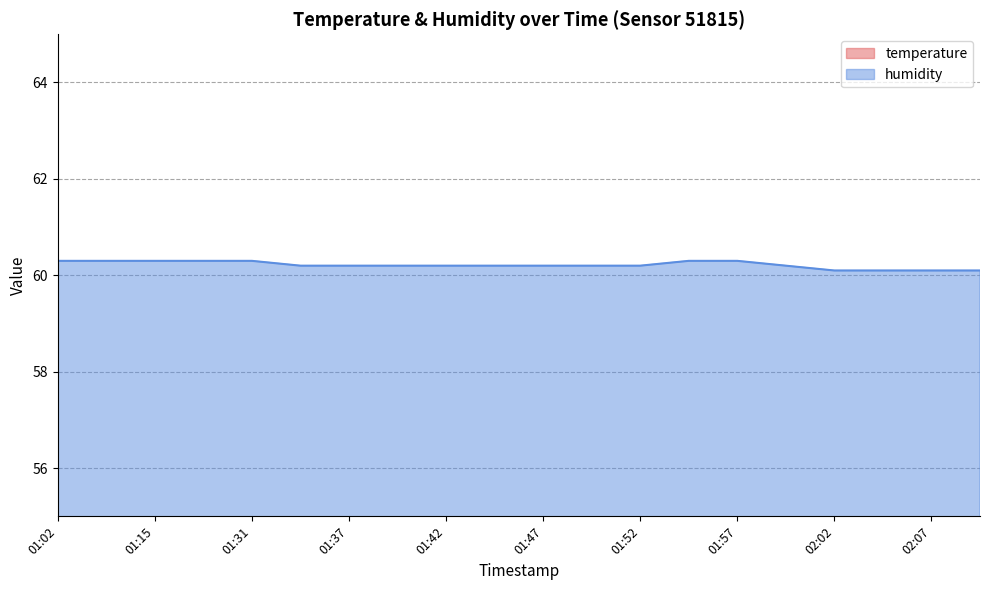

True or false: humidity and temperature cross at least once.

False